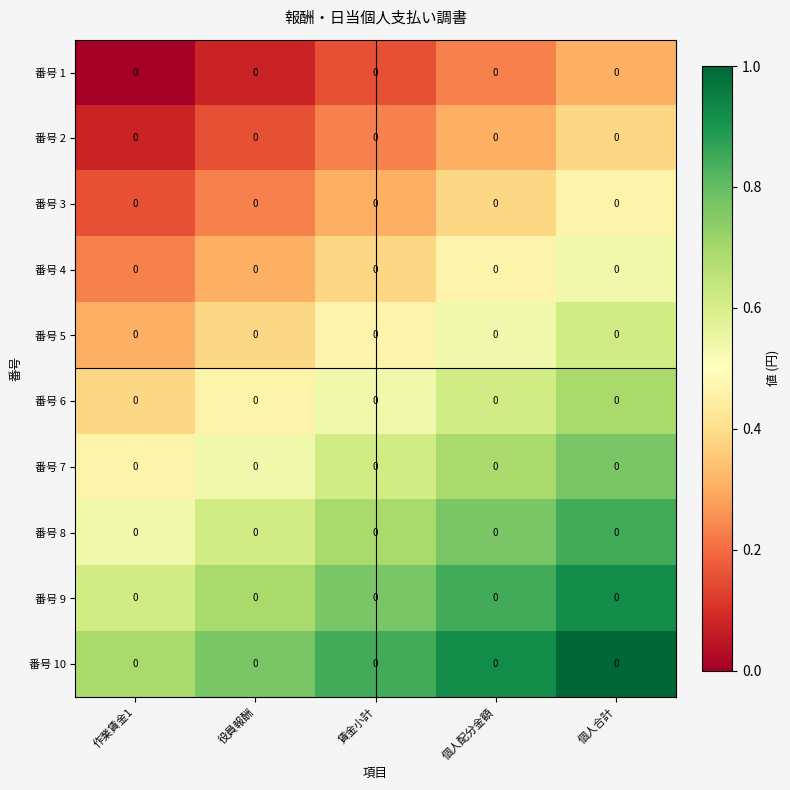

Between 個人配分金額 and 個人合計, which is larger?

個人合計